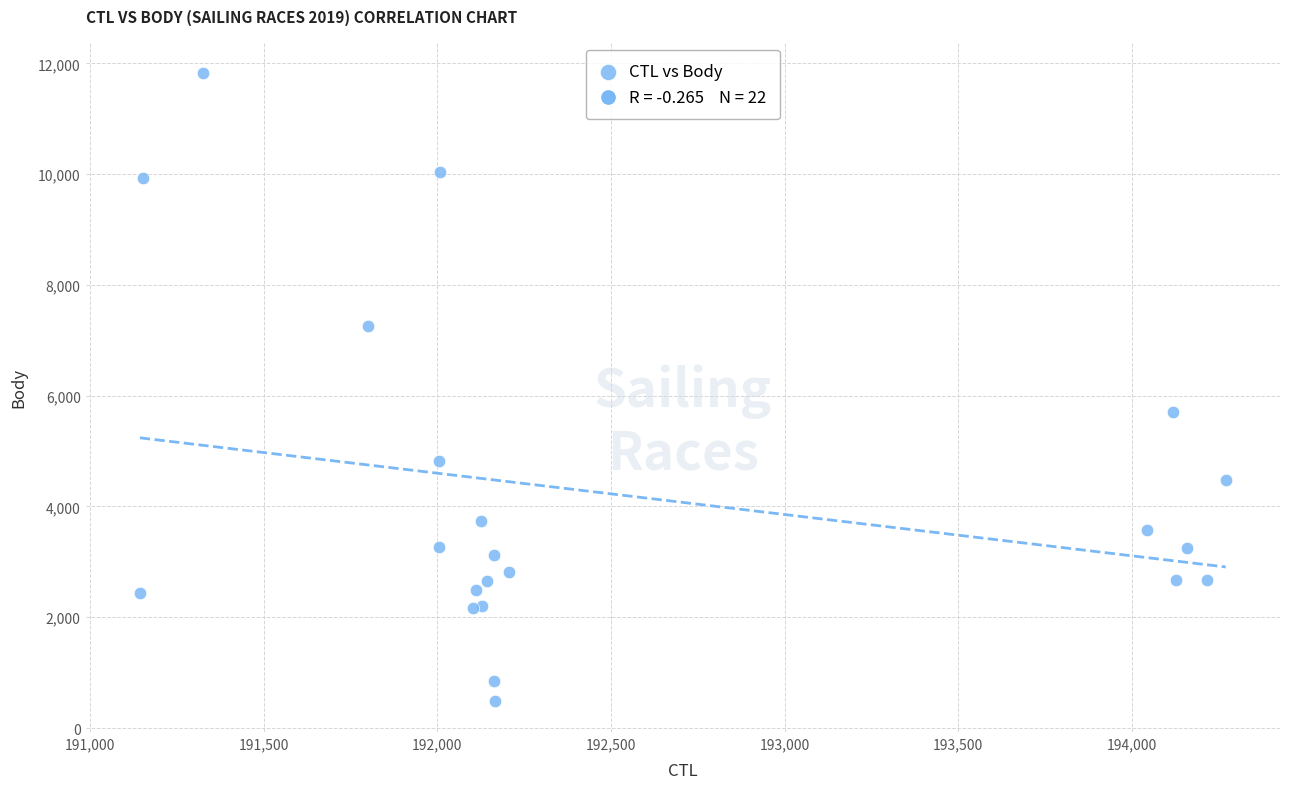

What Y value in the scatter plot is closest to 6160?

5704